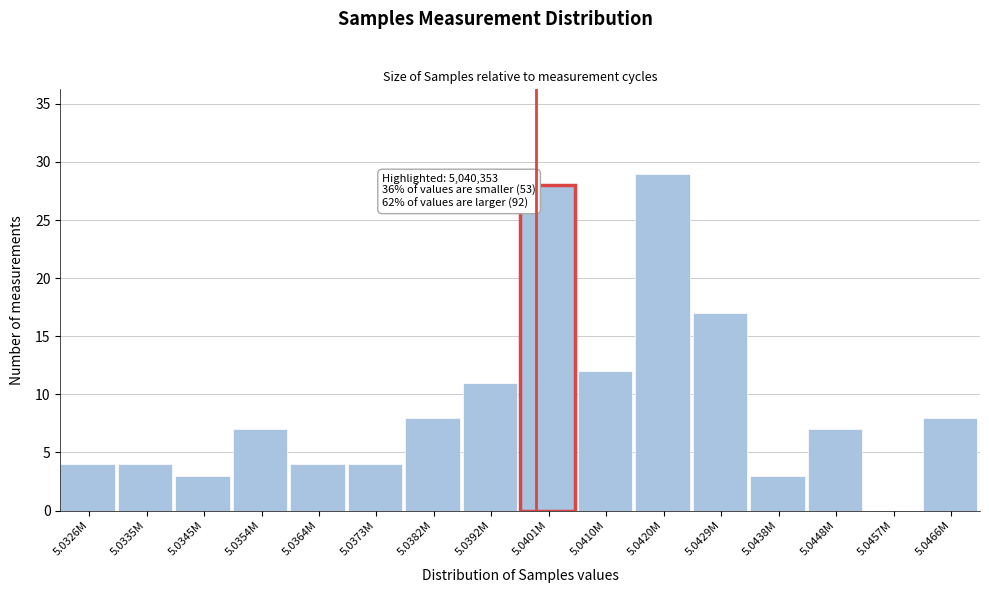

Reading right to left, what are all the values shown in this chart?

5.0466M=8	5.0457M=0	5.0448M=7	5.0438M=3	5.0429M=17	5.0420M=29	5.0410M=12	5.0401M=28	5.0392M=11	5.0382M=8	5.0373M=4	5.0364M=4	5.0354M=7	5.0345M=3	5.0335M=4	5.0326M=4